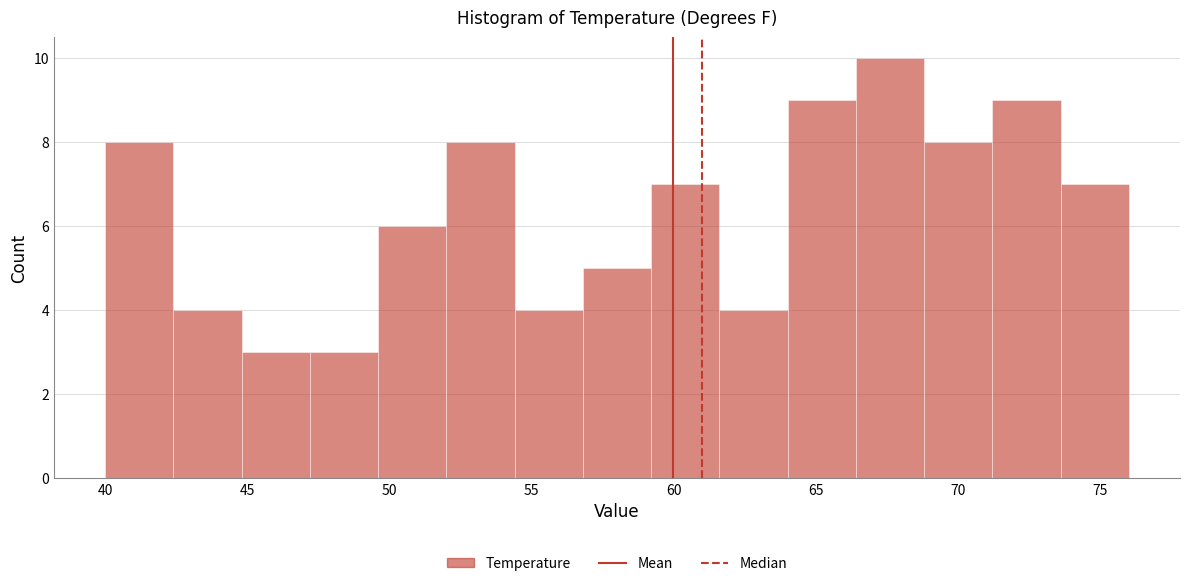

Over which range of the x-axis is the bar tallest?

66.4 to 68.8